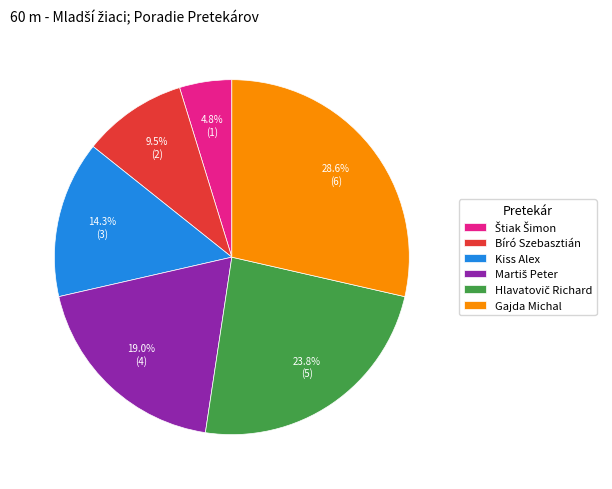

What portion of the pie excludes Kiss Alex?

85.7%